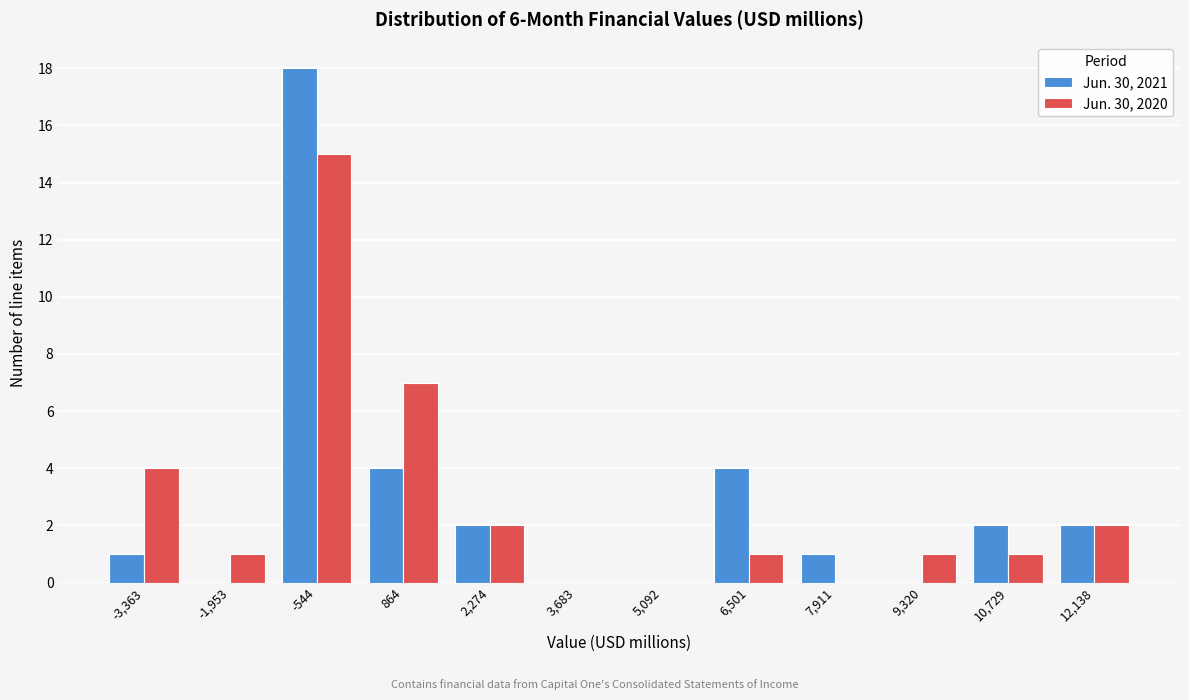

Reading left to right, extract all data points from this chart.

Jun. 30, 2021: -3,363=1	-1,953=0	-544=18	864=4	2,274=2	3,683=0	5,092=0	6,501=4	7,911=1	9,320=0	10,729=2	12,138=2
Jun. 30, 2020: -3,363=4	-1,953=1	-544=15	864=7	2,274=2	3,683=0	5,092=0	6,501=1	7,911=0	9,320=1	10,729=1	12,138=2